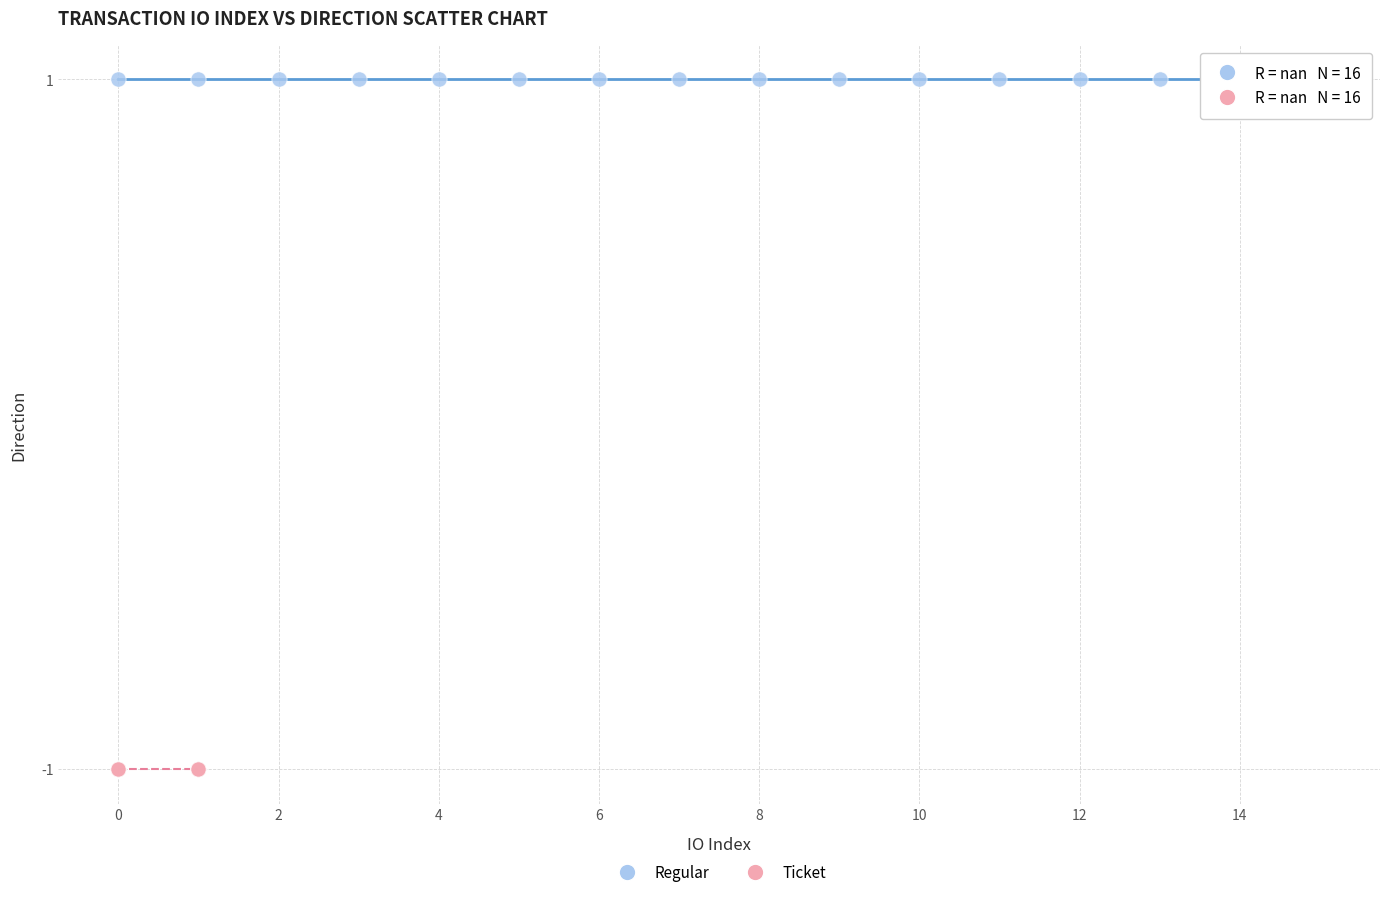

Which series reaches the maximum Y coordinate?

Regular